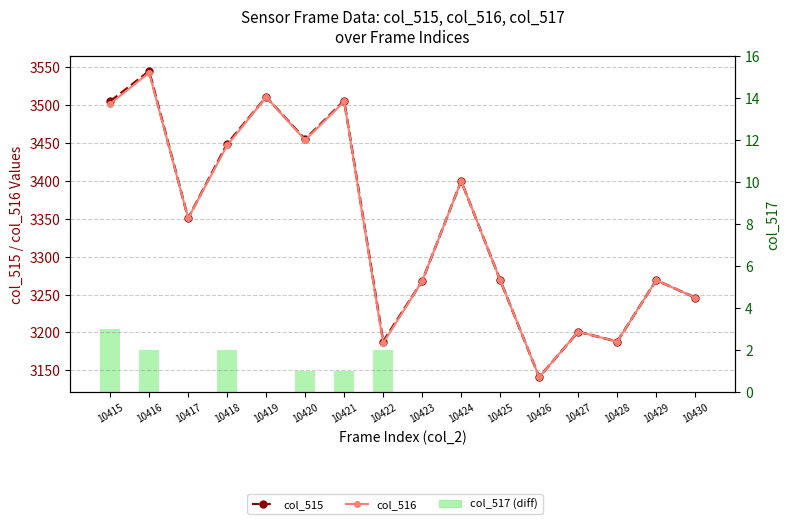

Reading left to right, what are all the values shown in this chart?

col_515: 3505	3545	3351	3449	3511	3455	3506	3188	3268	3400	3269	3141	3201	3188	3269	3246
col_516: 3502	3543	3351	3447	3511	3454	3505	3186	3268	3400	3269	3141	3201	3188	3269	3246
col_517 (diff): 3	2	0	2	0	1	1	2	0	0	0	0	0	0	0	0